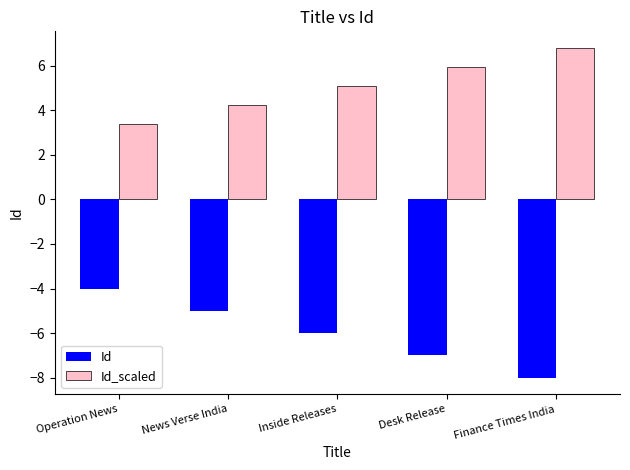

What is the label of the 2nd bar from the right?

Desk Release